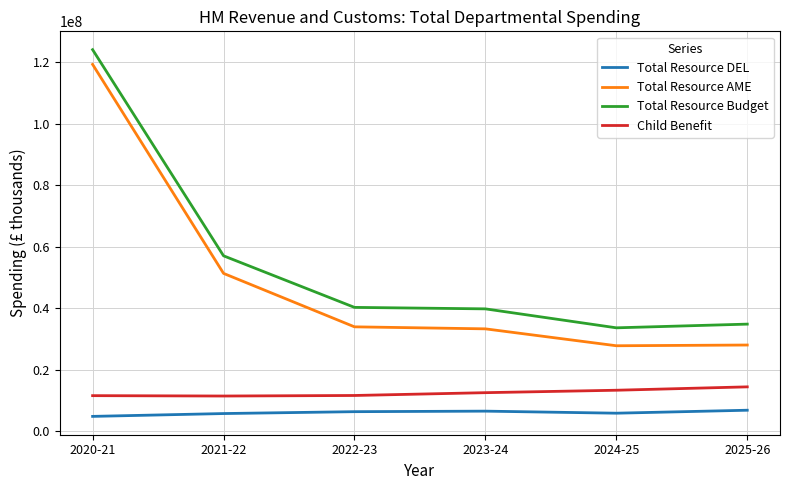

Which series has the largest range (max minus min)?

Total Resource AME